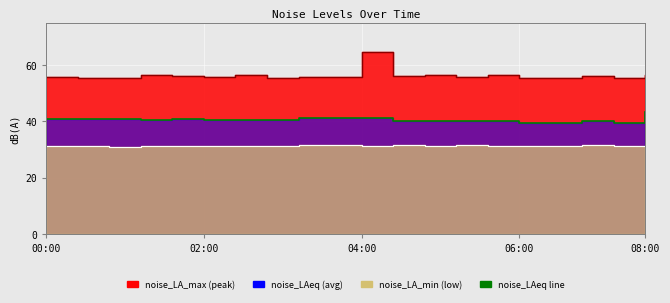

The value of noise_LAeq at 05:30 is 9.0. True or false?

False